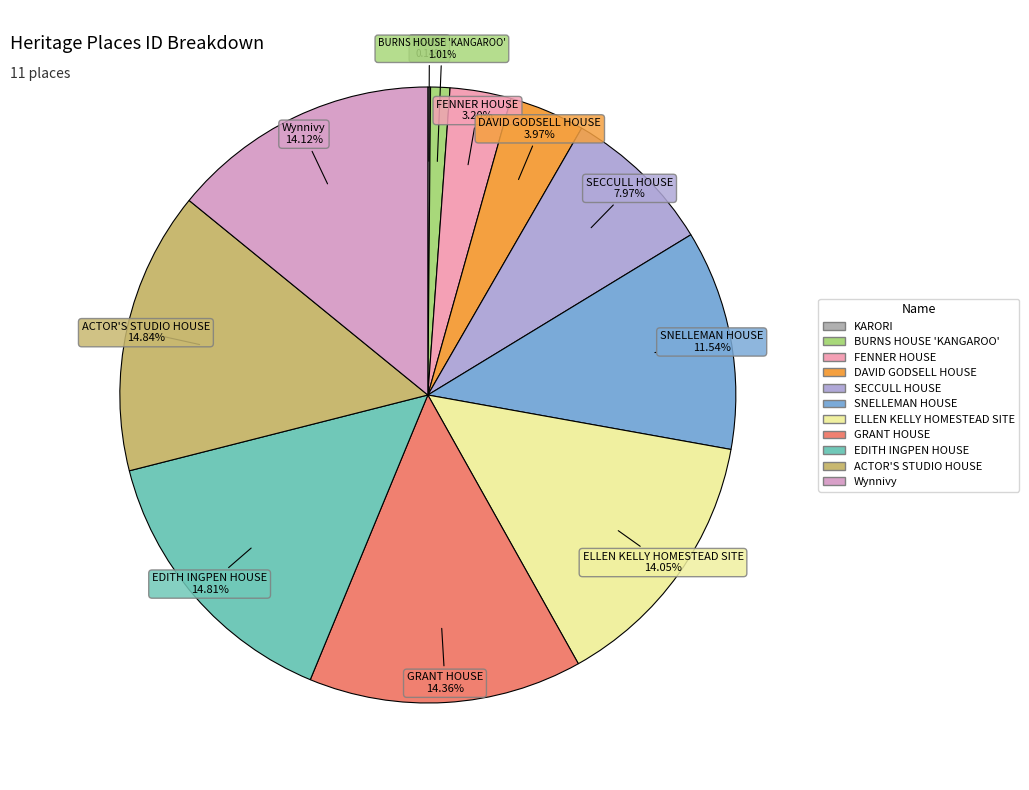

Do EDITH INGPEN HOUSE and GRANT HOUSE together represent more than half of the pie?

No